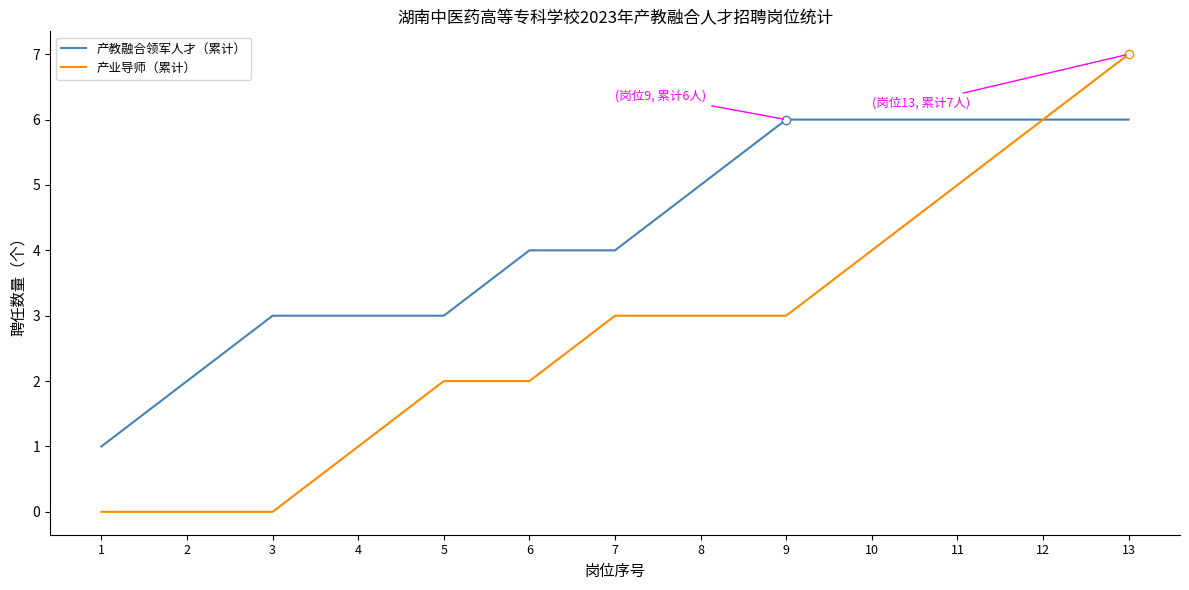

What is the sum of all 产教融合领军人才（累计） values?

55